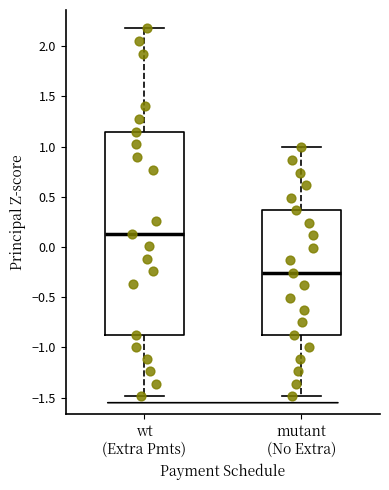

Where is the lower edge of the box for mutant (No Extra) on the y-axis? The values are not printed on the chart, so give them approximately, as read against the axis.

-0.85